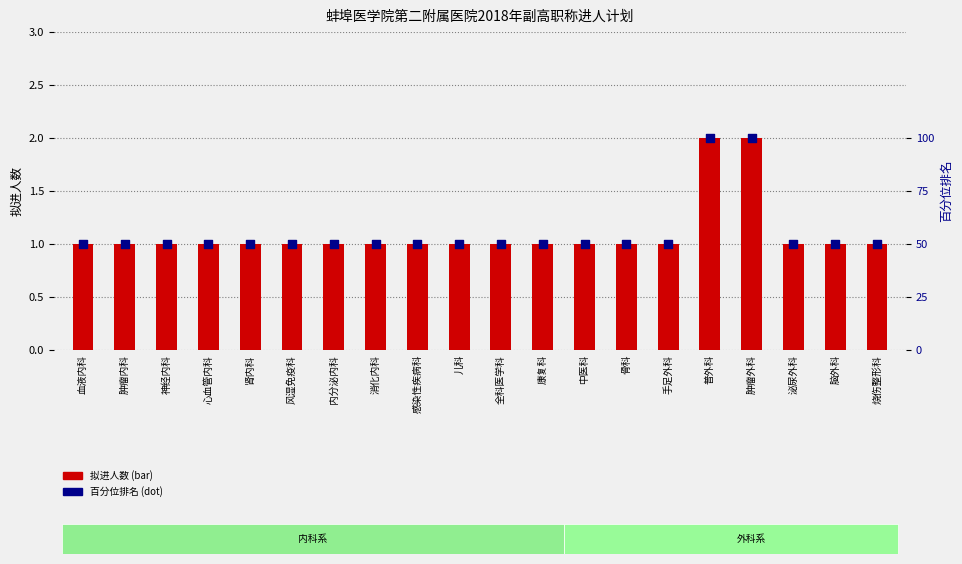

Which series reaches the maximum Y coordinate?

百分位排名